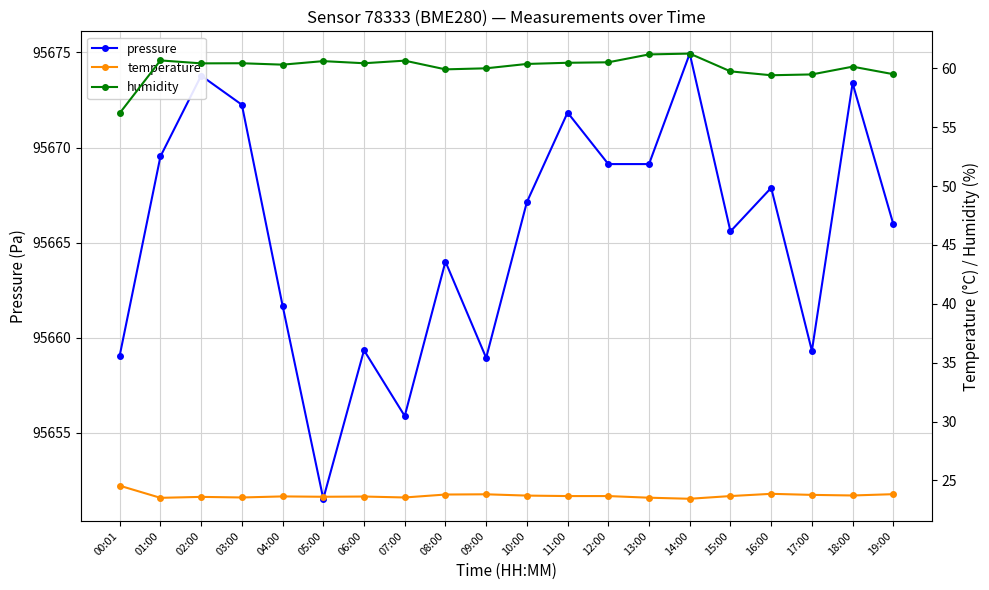

Where is the first local maximum for temperature?

02:00